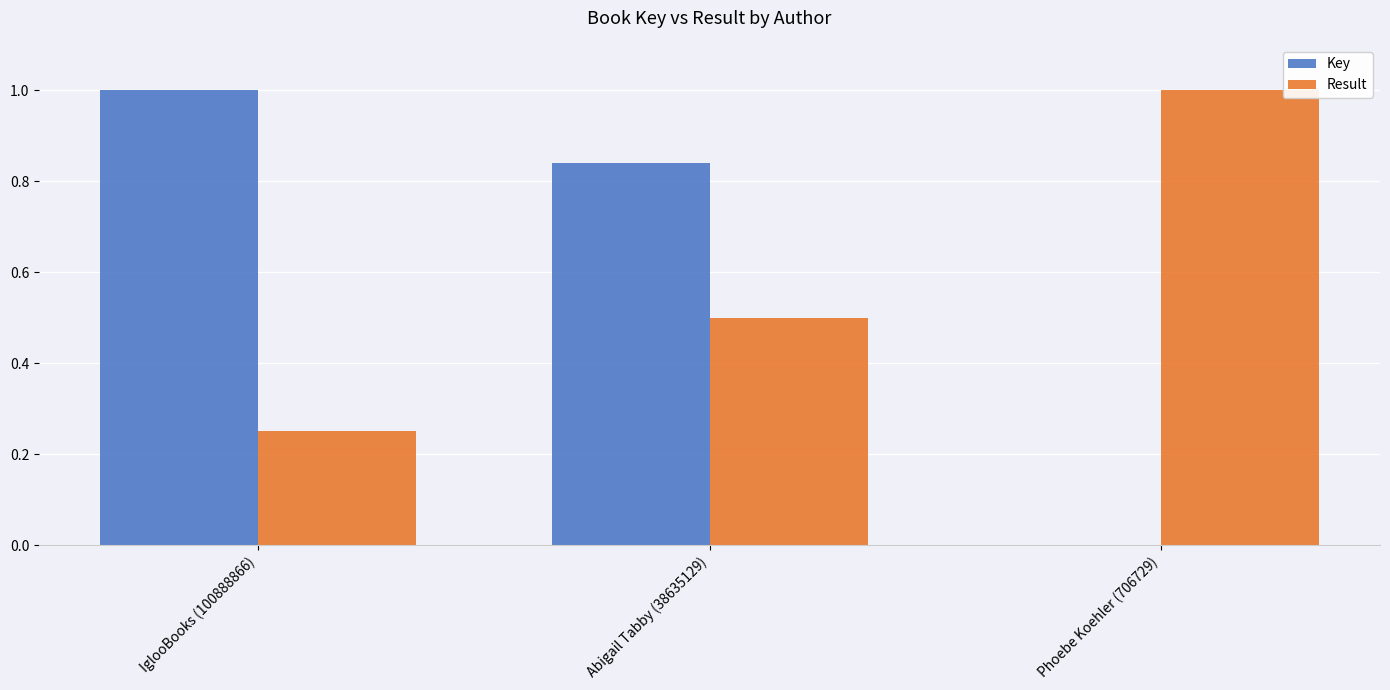

Which series changed the most between IglooBooks (100888866) and Phoebe Koehler (706729)?

Key